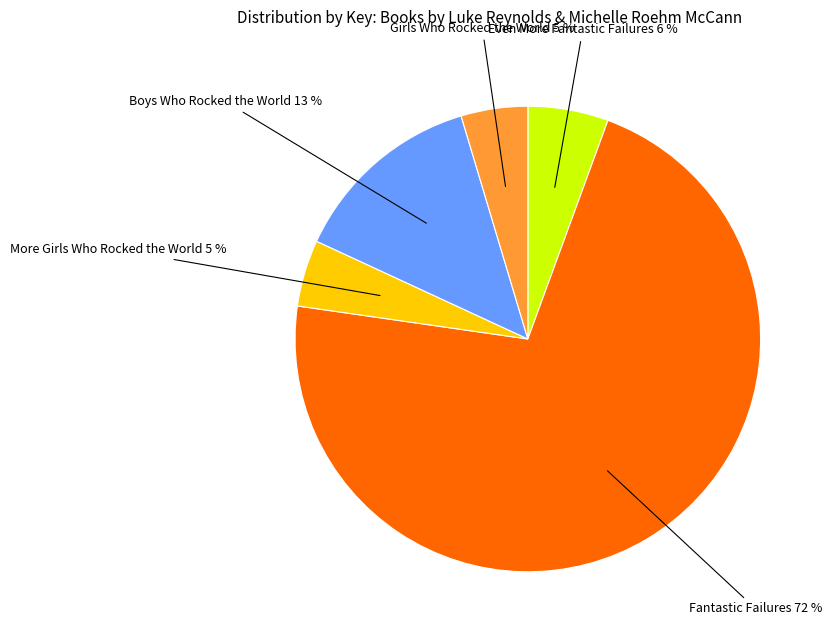

Which category has the biggest portion of the pie?

Fantastic Failures